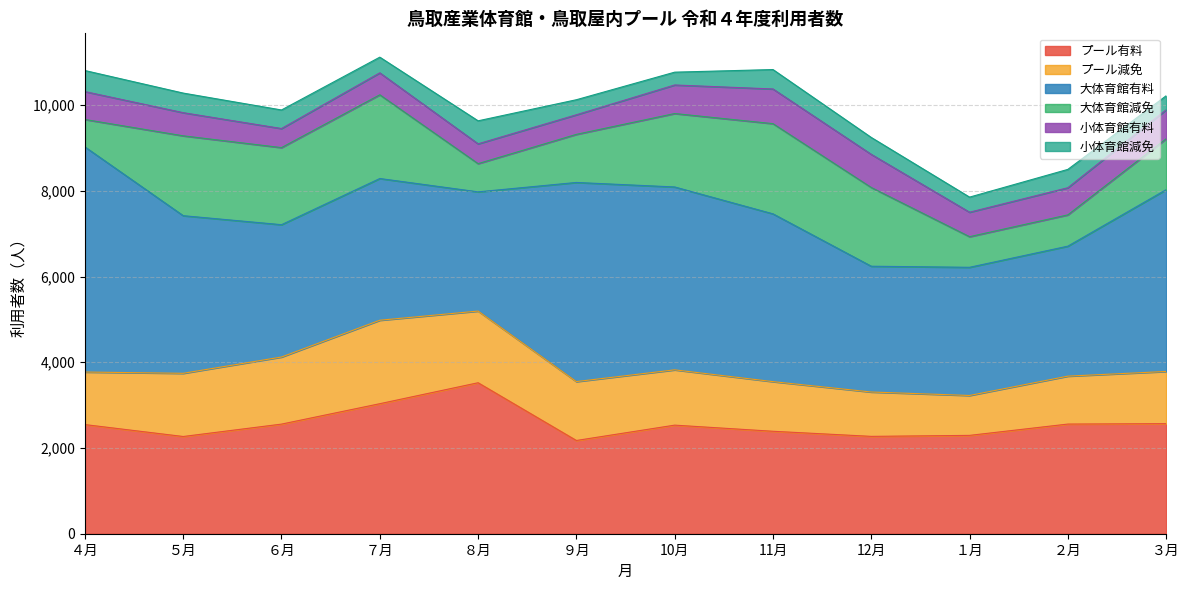

Does the chart display data point markers on the line(s)?

No